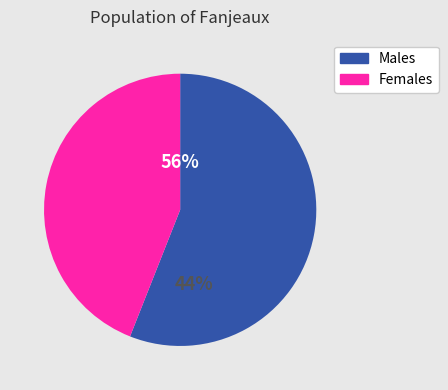

Is there any slice that represents more than half of the pie?

Yes